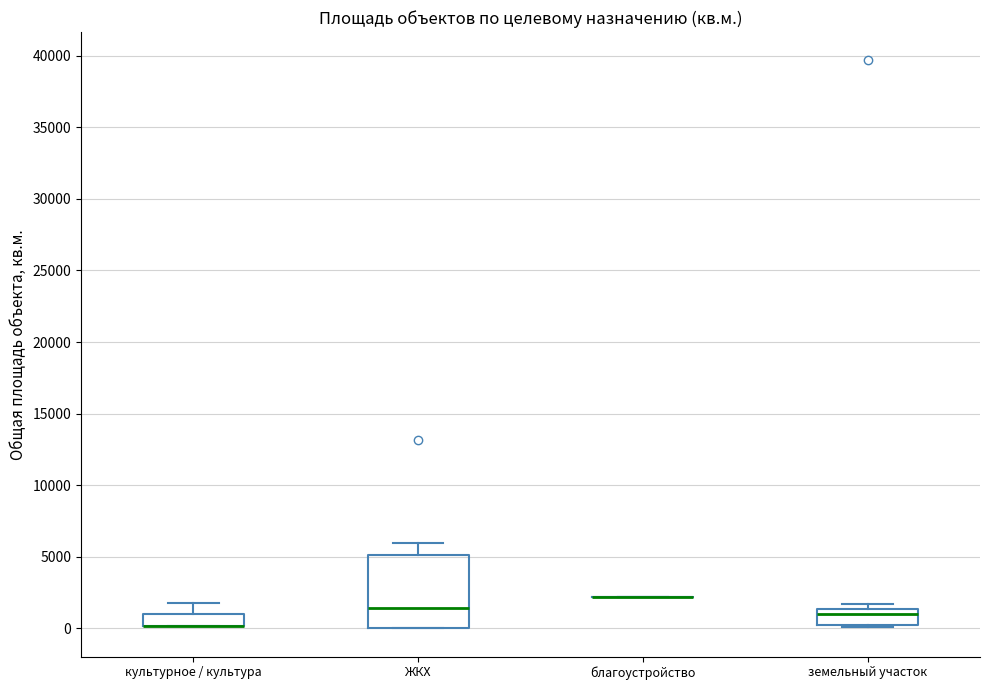

Comparing the boxes themselves (not the whiskers), which one is the tallest?

ЖКХ